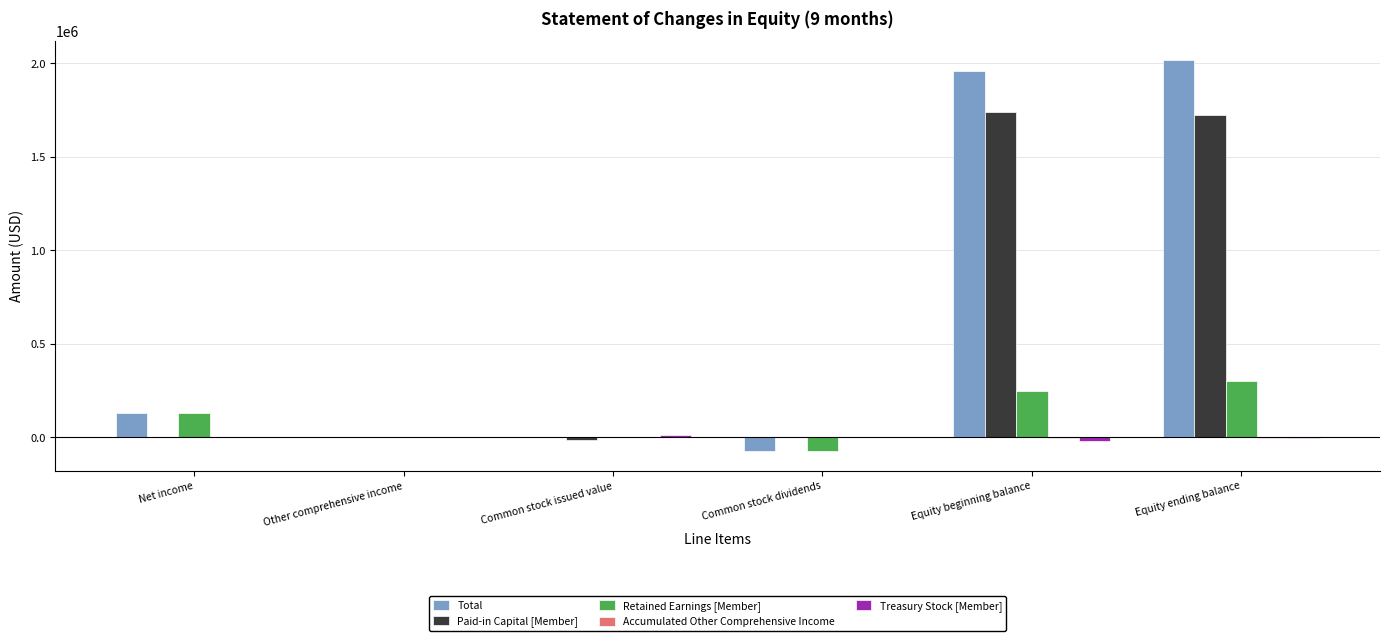

Where is Total nearest to the value 972096?

Net income